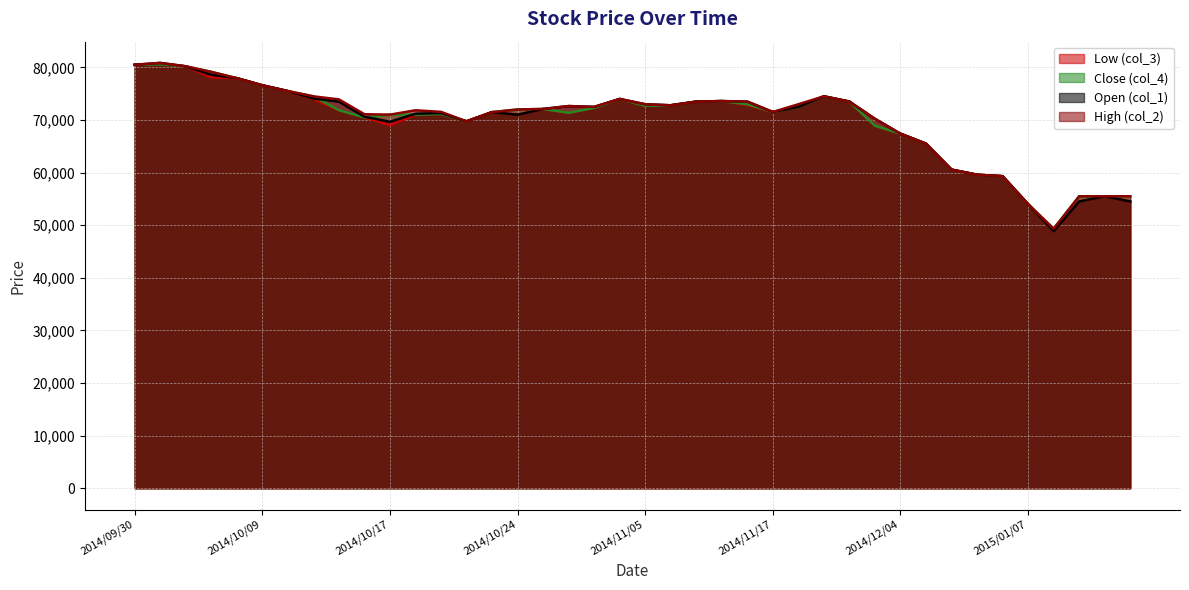

Where is Close (col_4) nearest to the value 64955?

2014/12/09